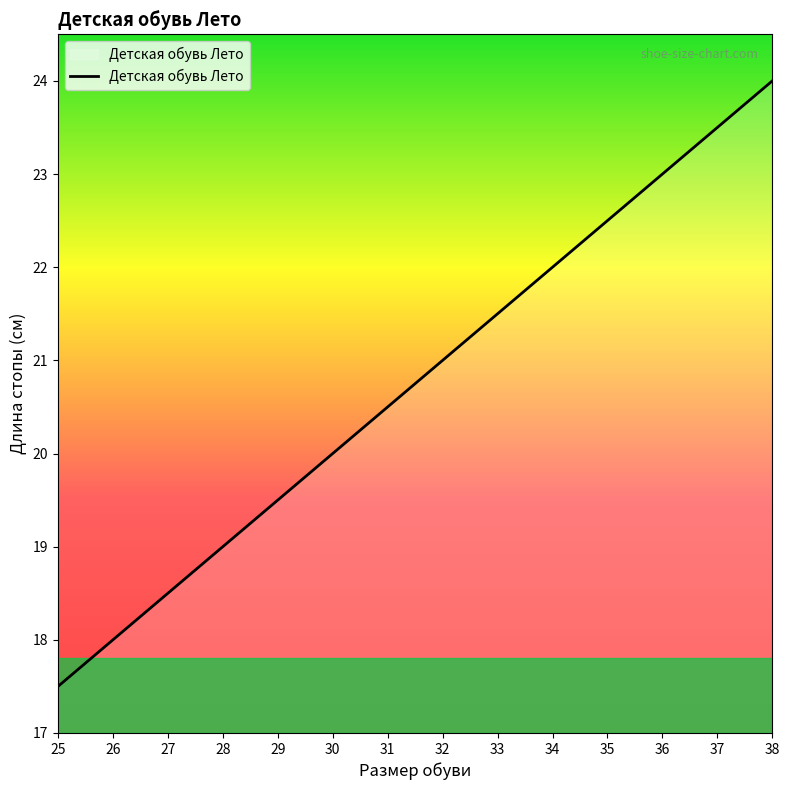

At which label is the value closest to 20?

30